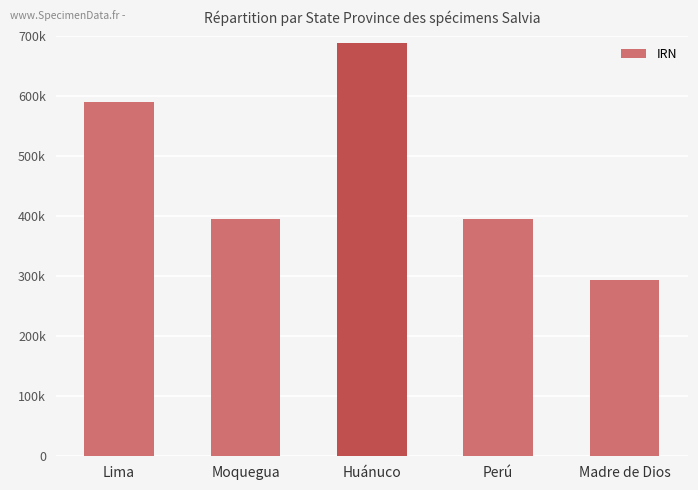

What is the difference between the maximum and minimum values?

395444